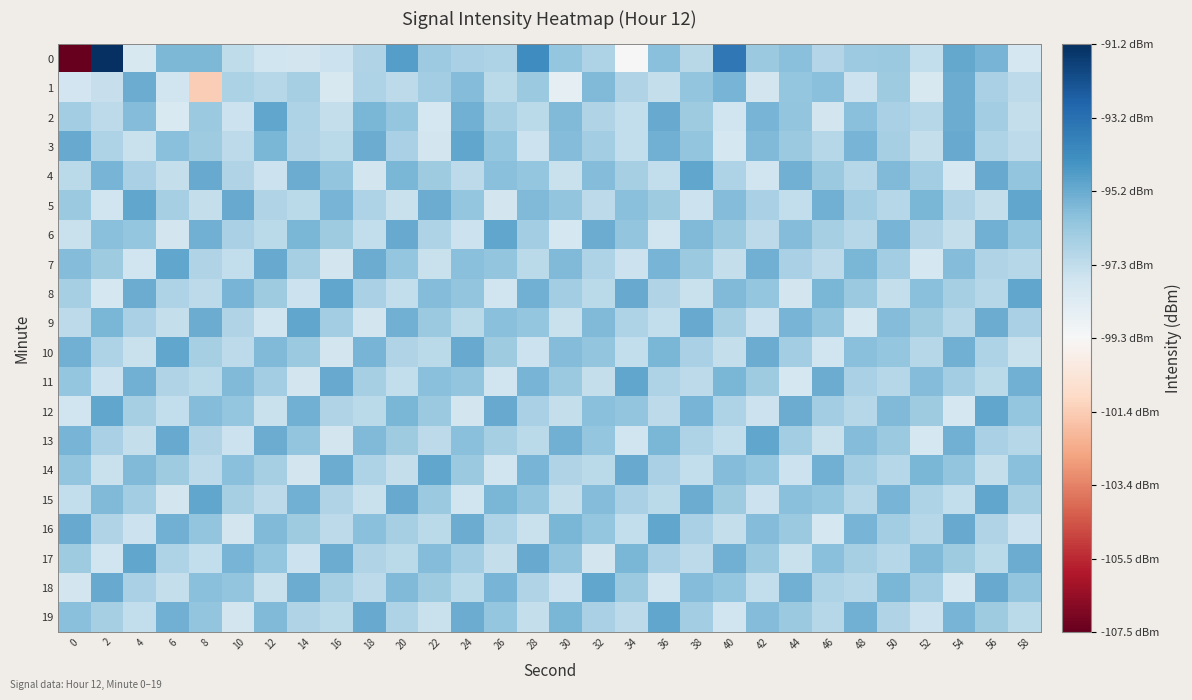

Between 22 and 36, which series saw the biggest shift?

2